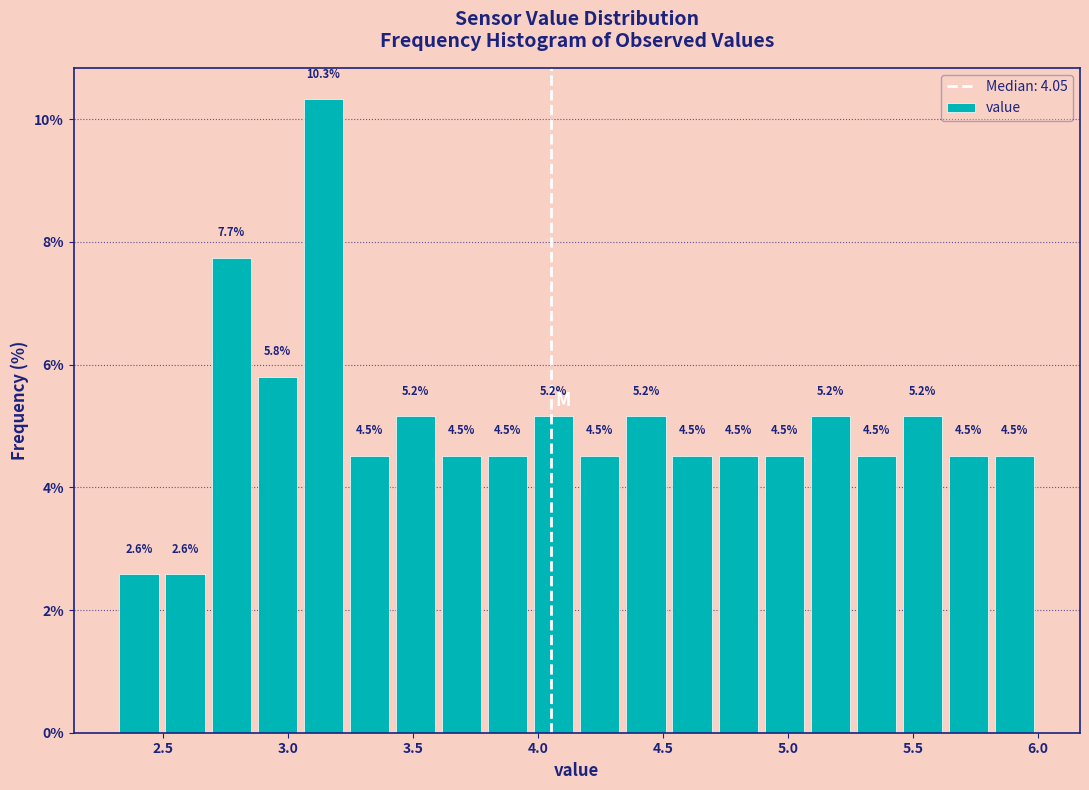

Read against the x-axis, roughly where is the centre of the tallest bar?

3.15